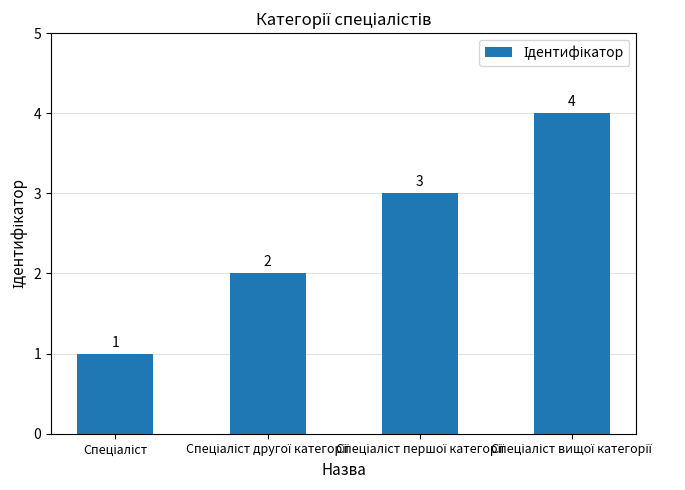

What is the value of the 4th bar from the left?

4